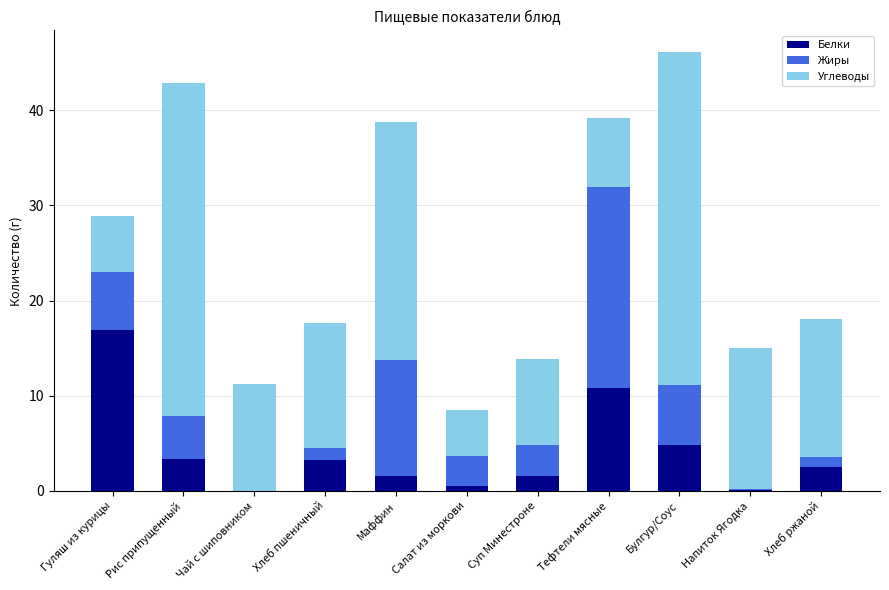

What value does the Белки series have at Рис припущенный?

3.4